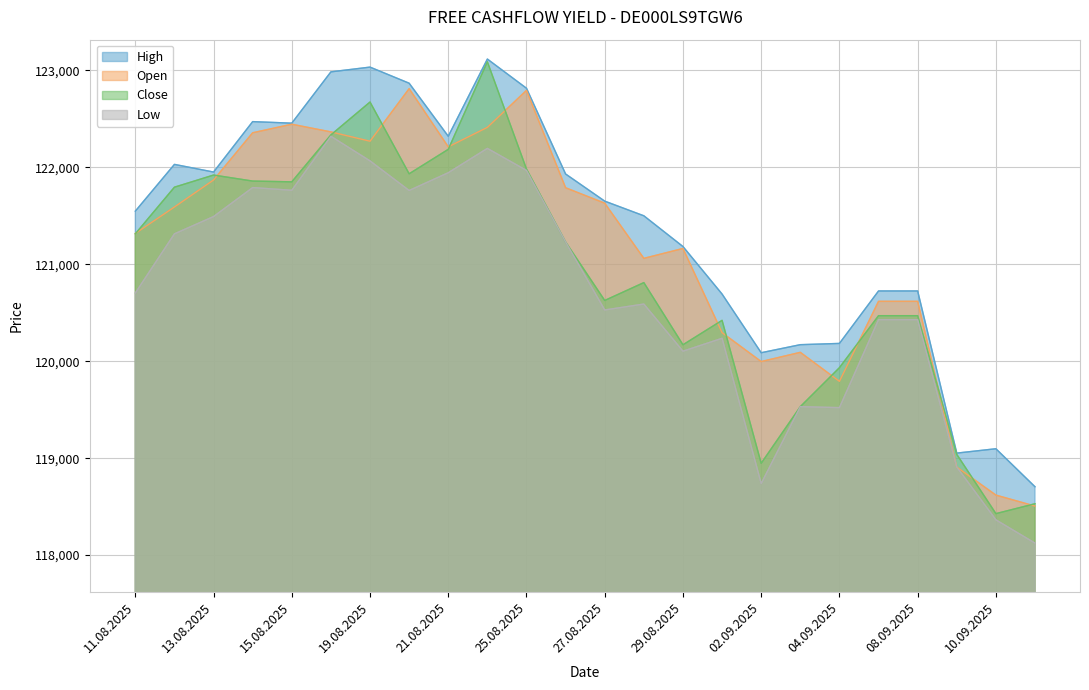

How many lines are shown in the chart?

4